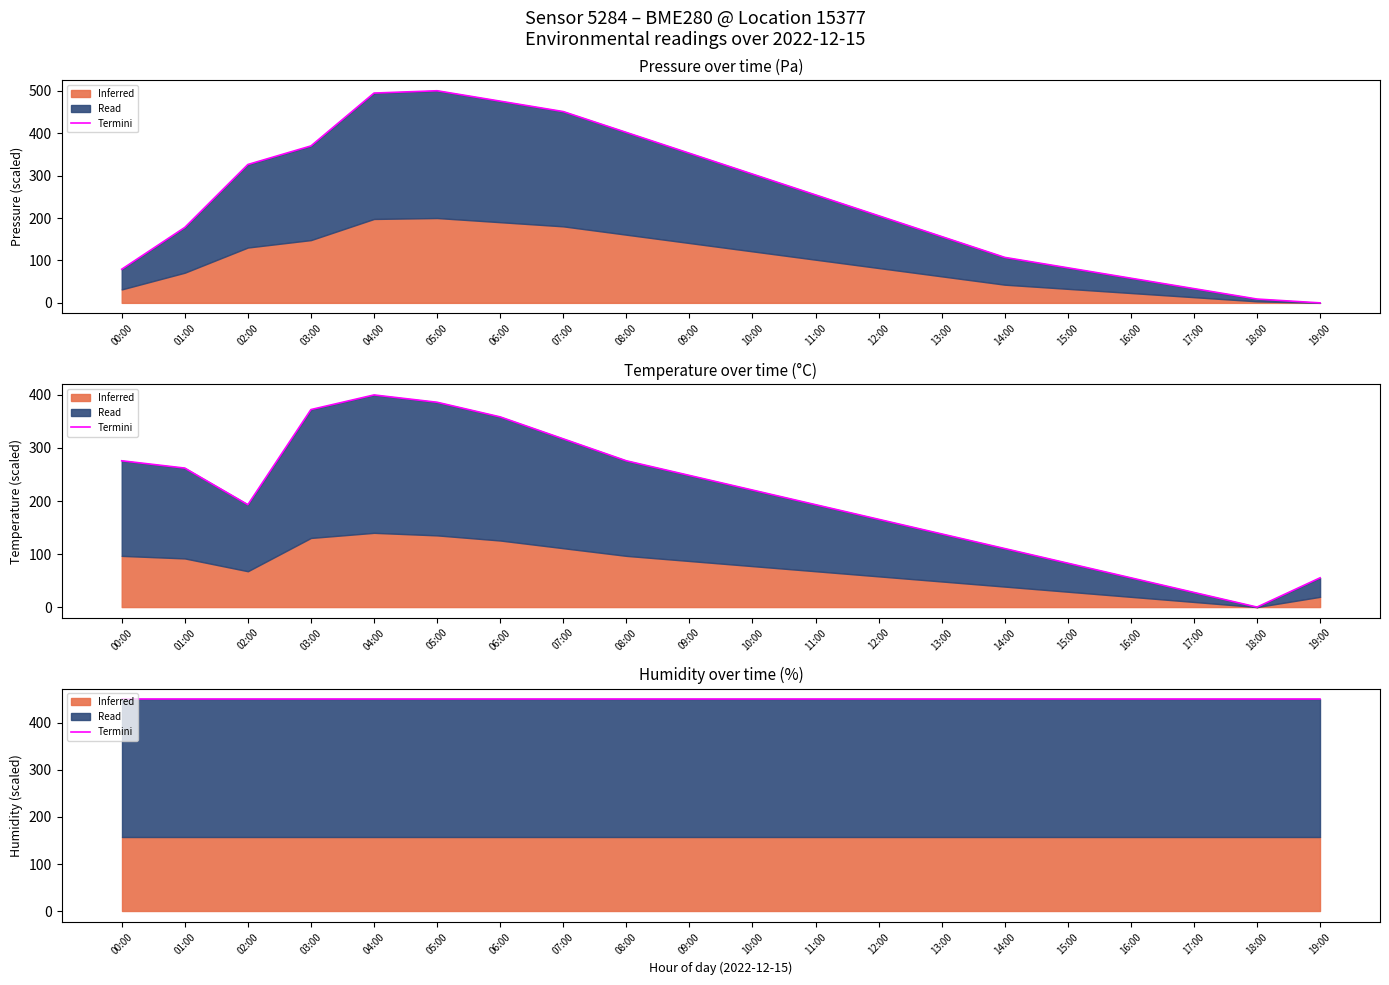

How many values in temperature are above zero?

19